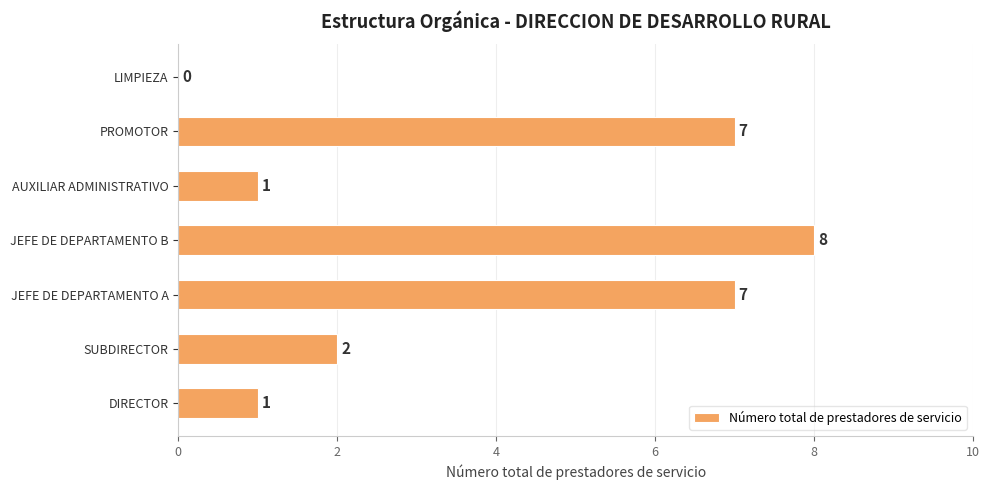

What is the sum of all values?

26